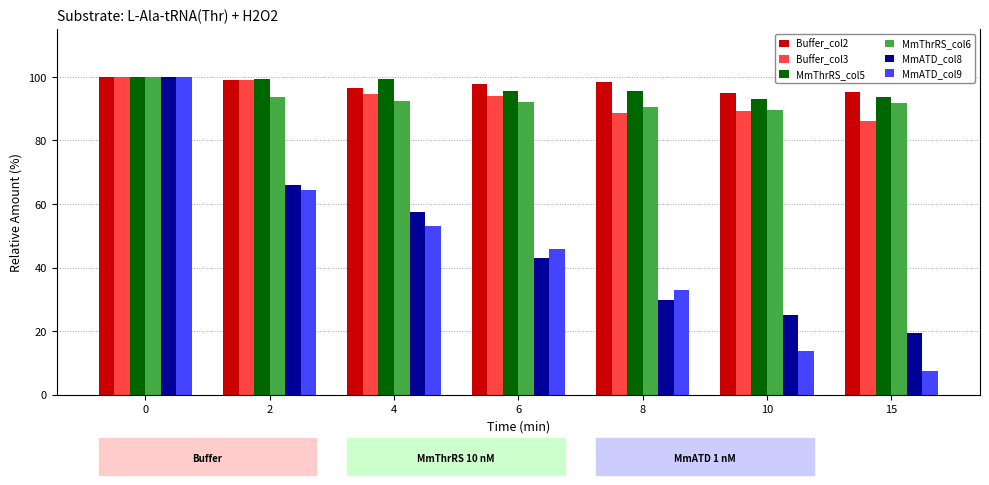

Reading right to left, what are all the values shown in this chart?

Buffer_col2: 15=95.2	10=95.0	8=98.3	6=97.7	4=96.4	2=98.9	0=100.0
Buffer_col3: 15=86.2	10=89.3	8=88.5	6=93.9	4=94.8	2=98.9	0=100.0
MmThrRS_col5: 15=93.6	10=92.9	8=95.5	6=95.6	4=99.3	2=99.3	0=100.0
MmThrRS_col6: 15=91.8	10=89.5	8=90.6	6=92.1	4=92.4	2=93.7	0=100.0
MmATD_col8: 15=19.4	10=24.9	8=29.9	6=42.9	4=57.5	2=66.0	0=100.0
MmATD_col9: 15=7.4	10=13.7	8=32.8	6=45.7	4=53.1	2=64.3	0=100.0